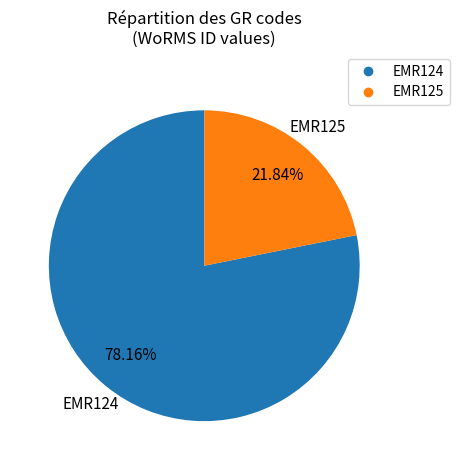

How many segments does this pie chart have?

2